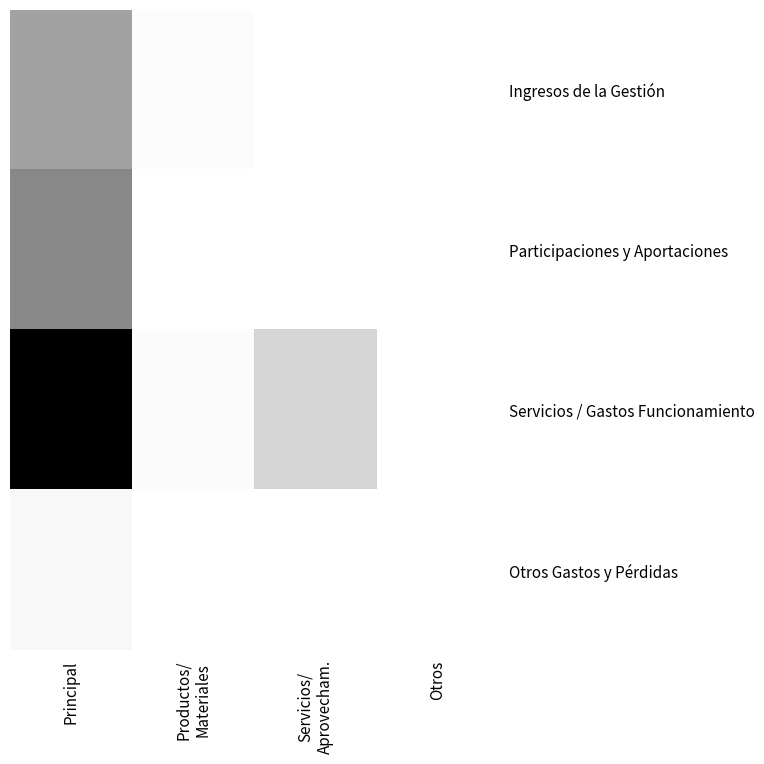

At Principal, list the series in order from largest to smallest.

Servicios / Gastos Funcionamiento, Participaciones y Aportaciones, Ingresos de la Gestión, Otros Gastos y Pérdidas